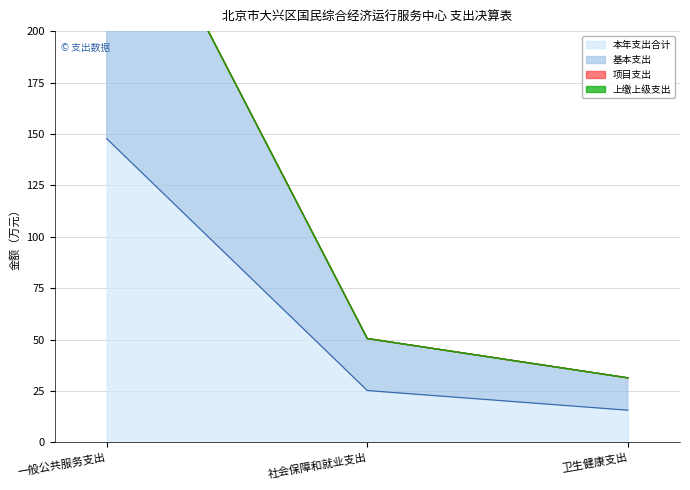

How many values in the 本年支出合计 series exceed 25?

2